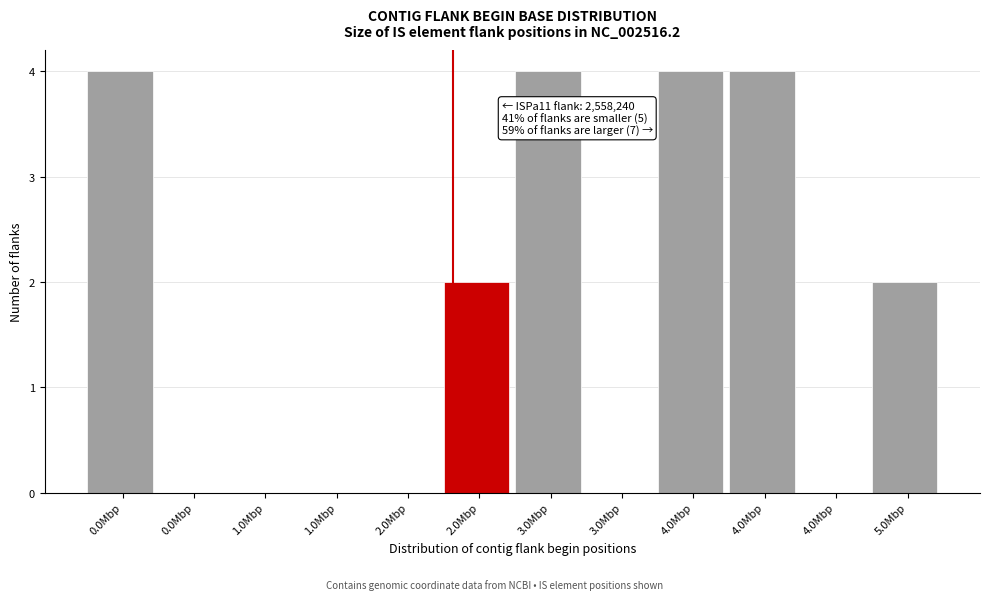

How many categories are shown in the chart?

12